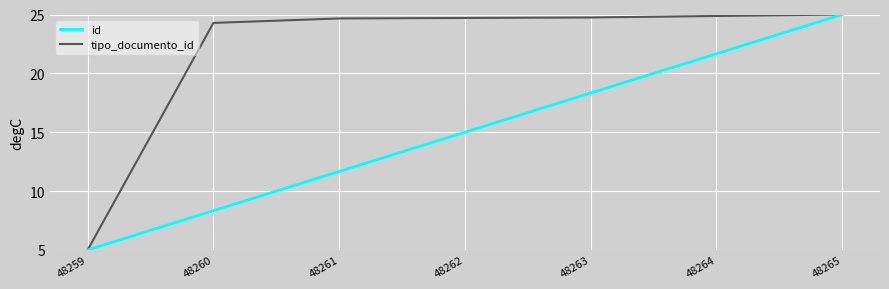

How many values in the id series are below 15?

3